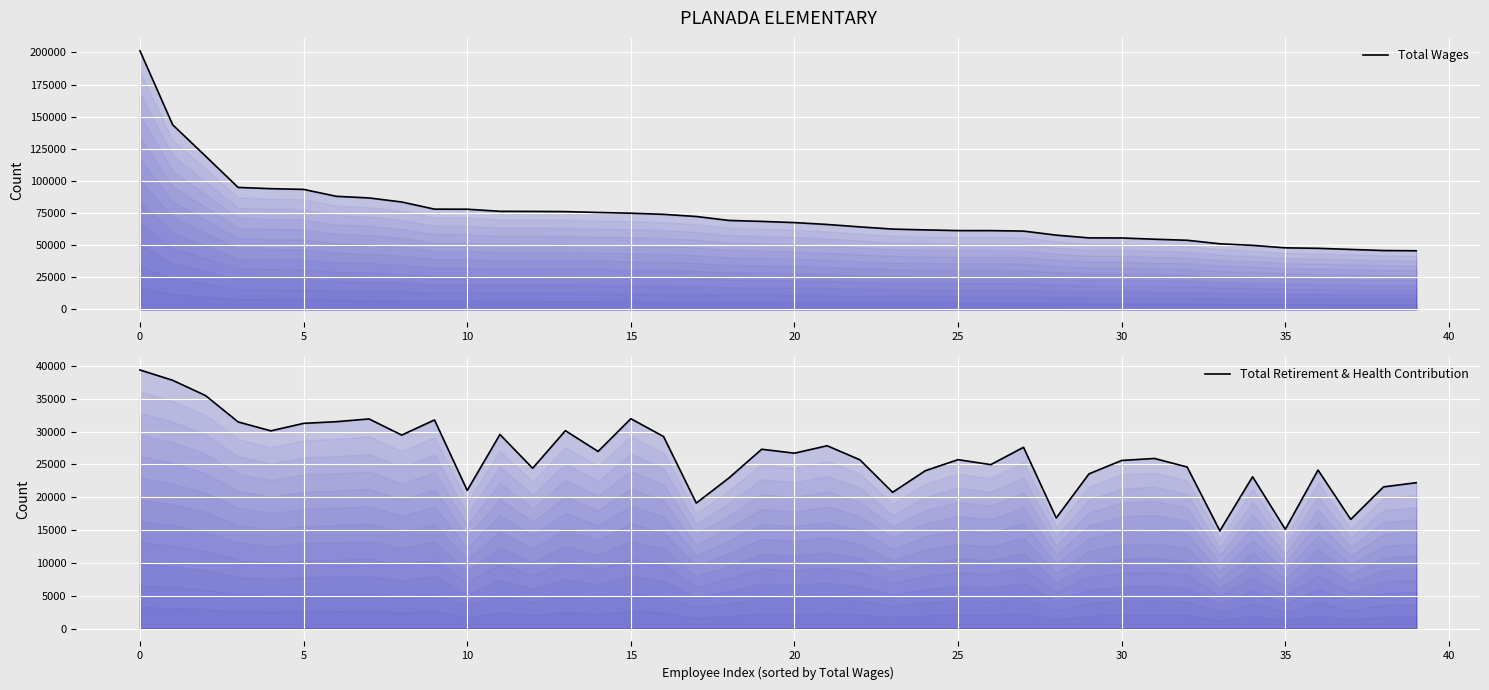

True or false: Total Retirement & Health Contribution and Total Wages cross at least once.

False